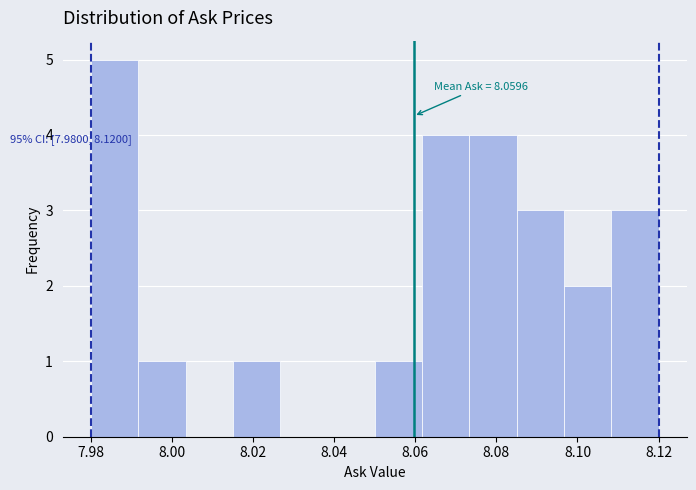

Which range on the x-axis has the tallest bar?

7.980 to 7.992